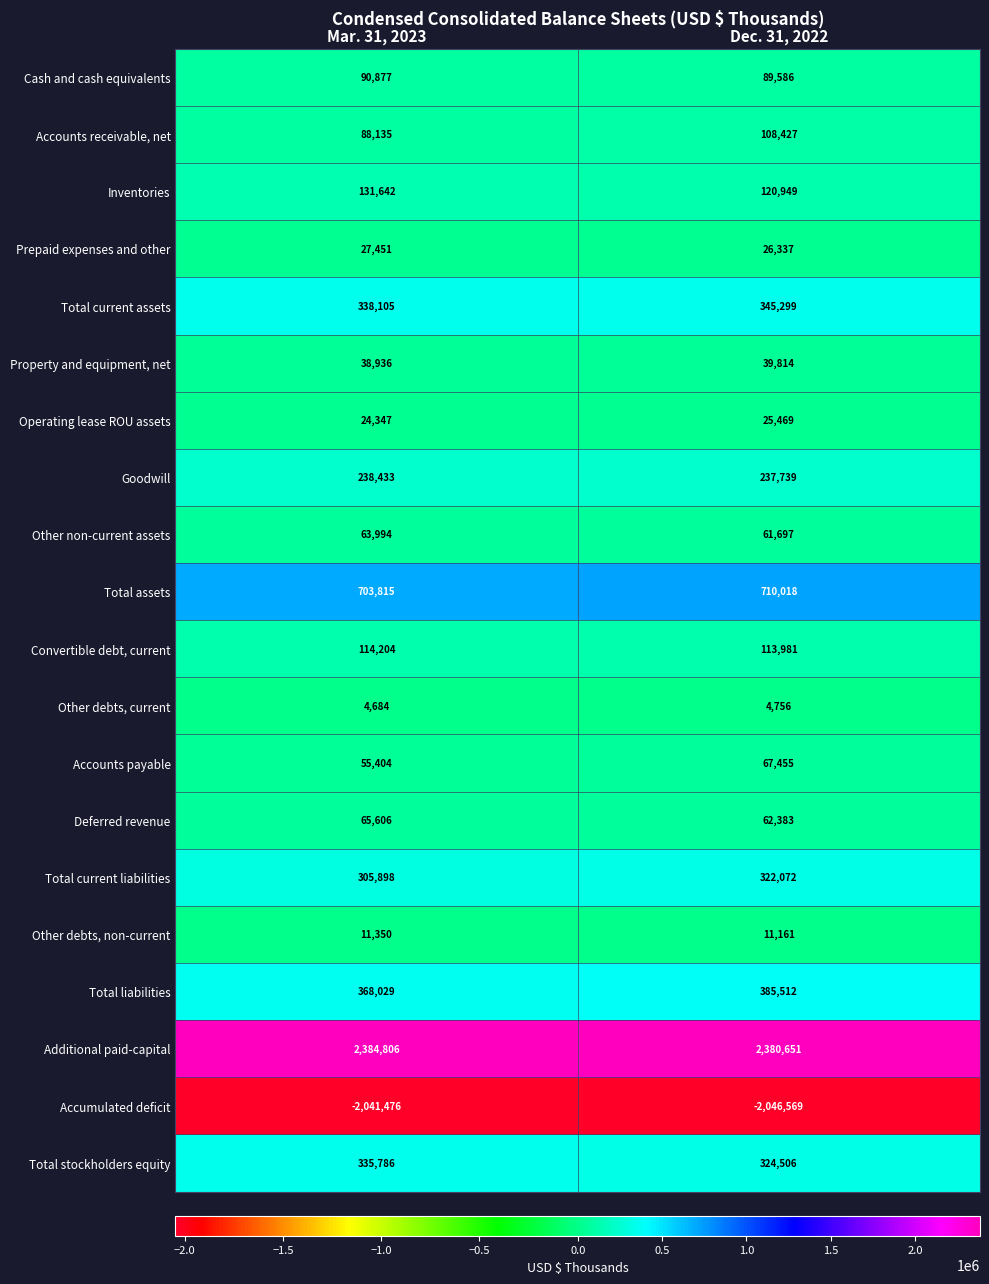

What is the total value across all series at Dec. 31, 2022?

3391243